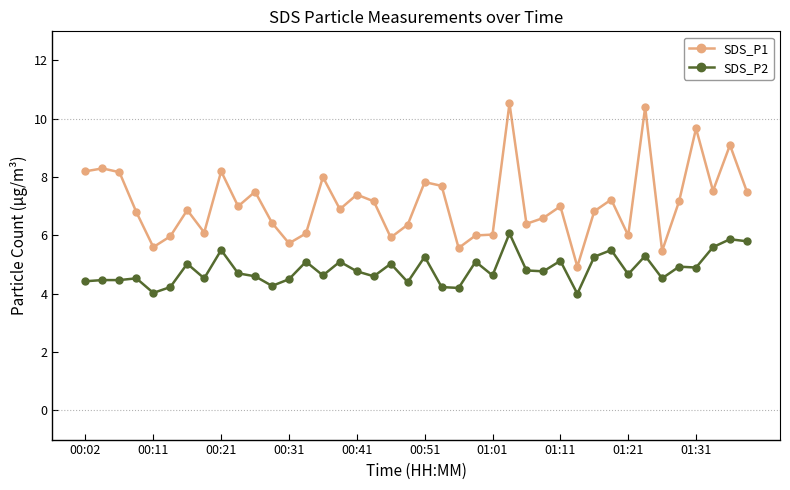

How many distinct data groups are displayed?

2